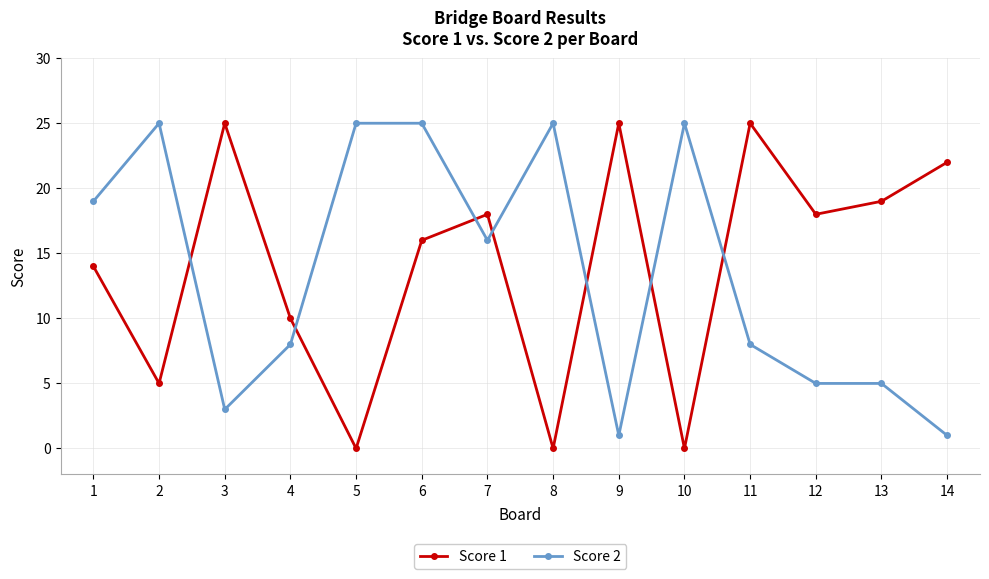

At which label does Score 1 first exceed 18?

3